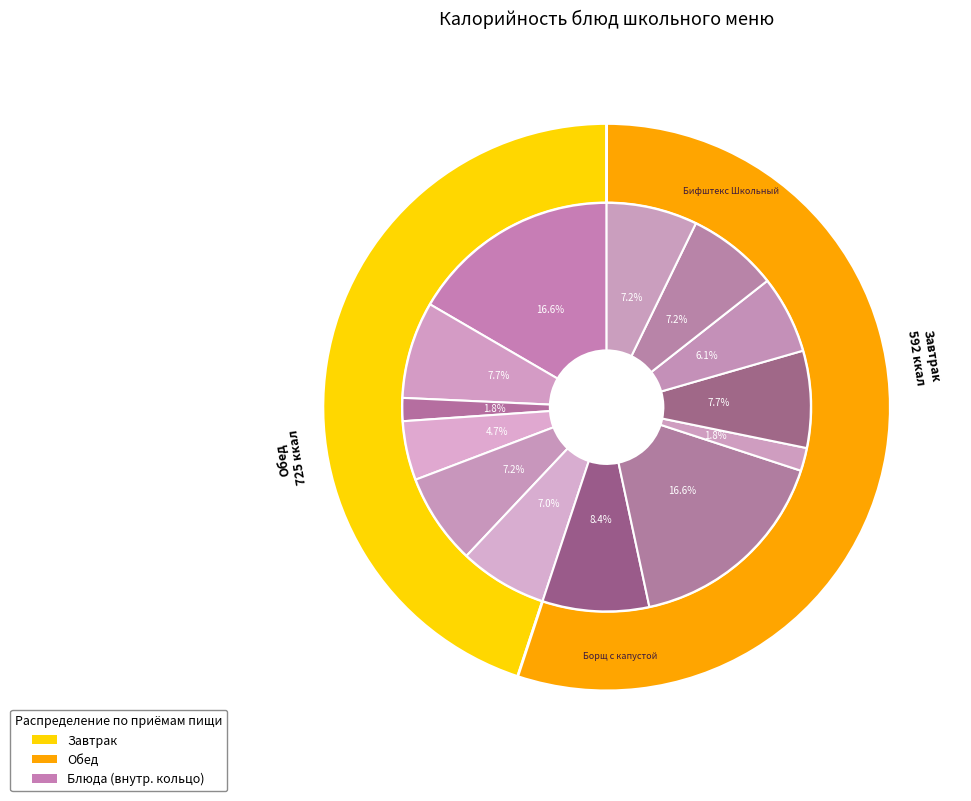

How many slices are in this pie chart?

13